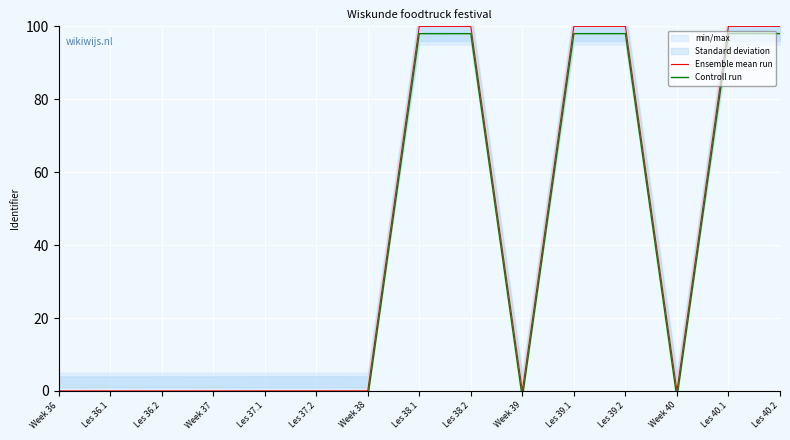

Which series changed the most between Week 36 and Week 39?

Ensemble mean run